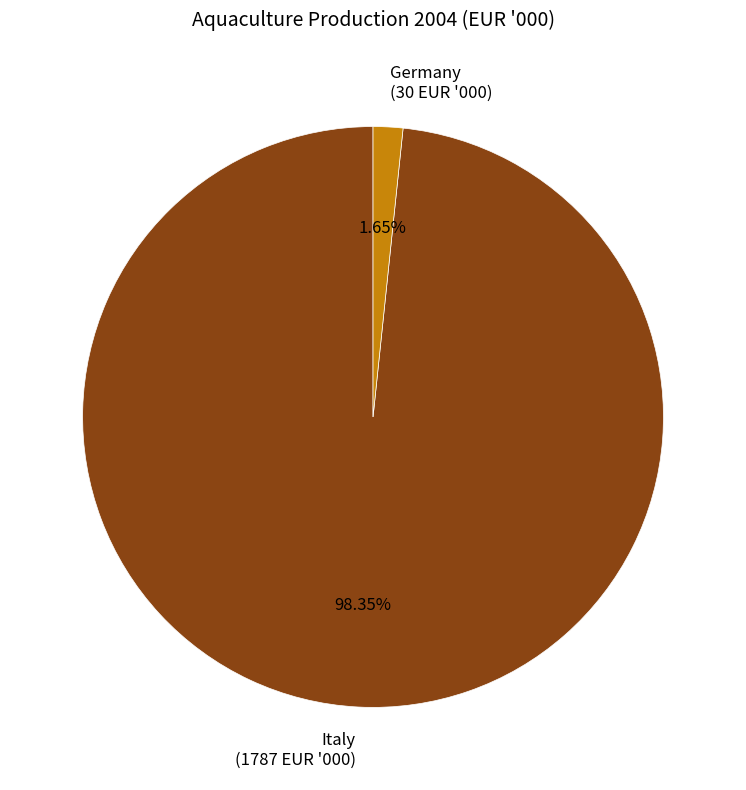

Is there a majority slice in this chart?

Yes